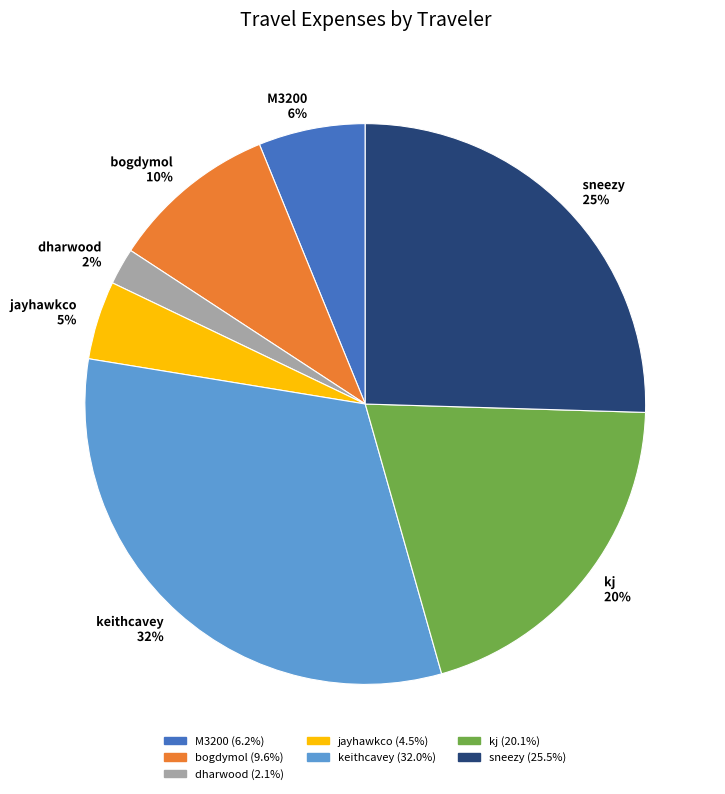

What is the largest slice in the pie chart?

keithcavey